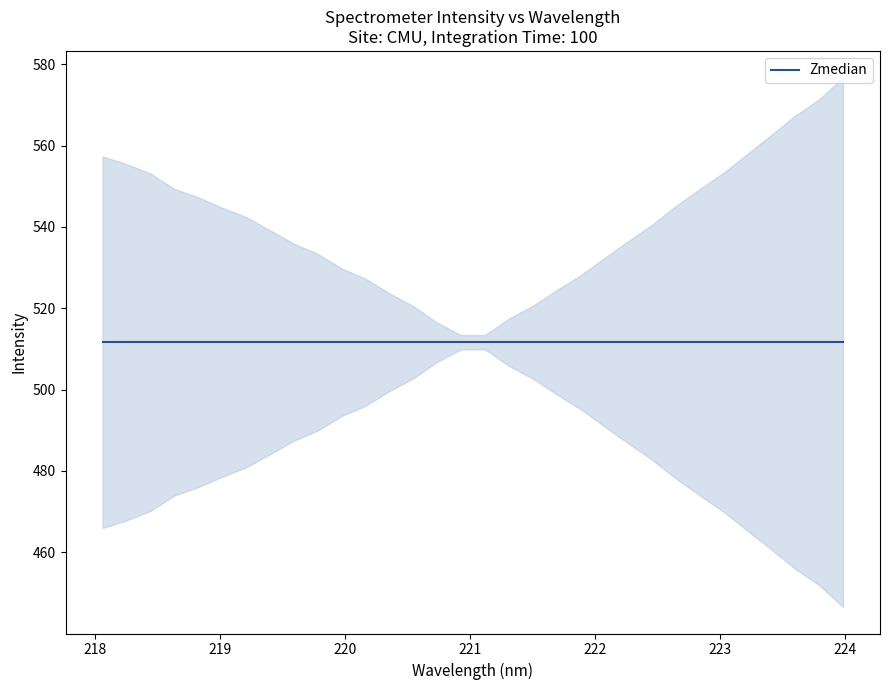

At which label does the data first exceed 513?

221.1174